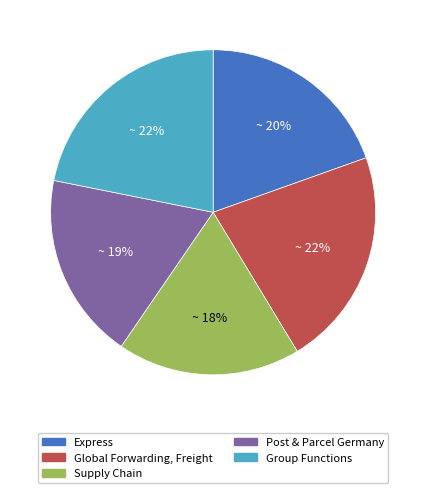

Between Group Functions and Express, which is larger?

Group Functions